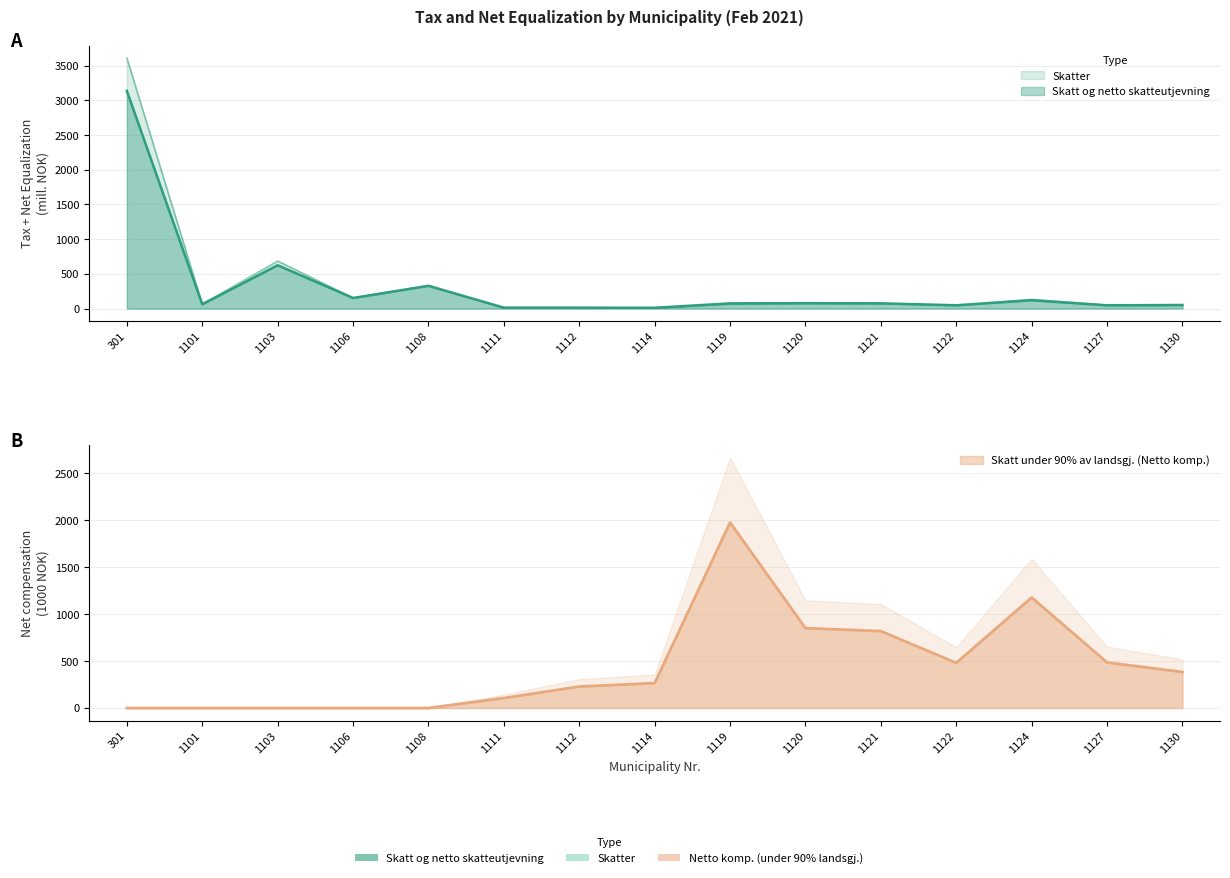

The value of Skatter at 1119 is 29.0. True or false?

False